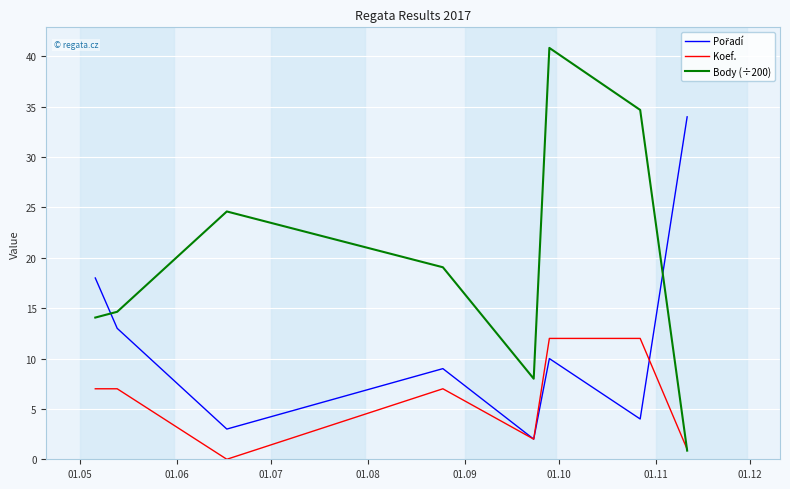

Which series has the largest total across all categories?

Body (÷200)